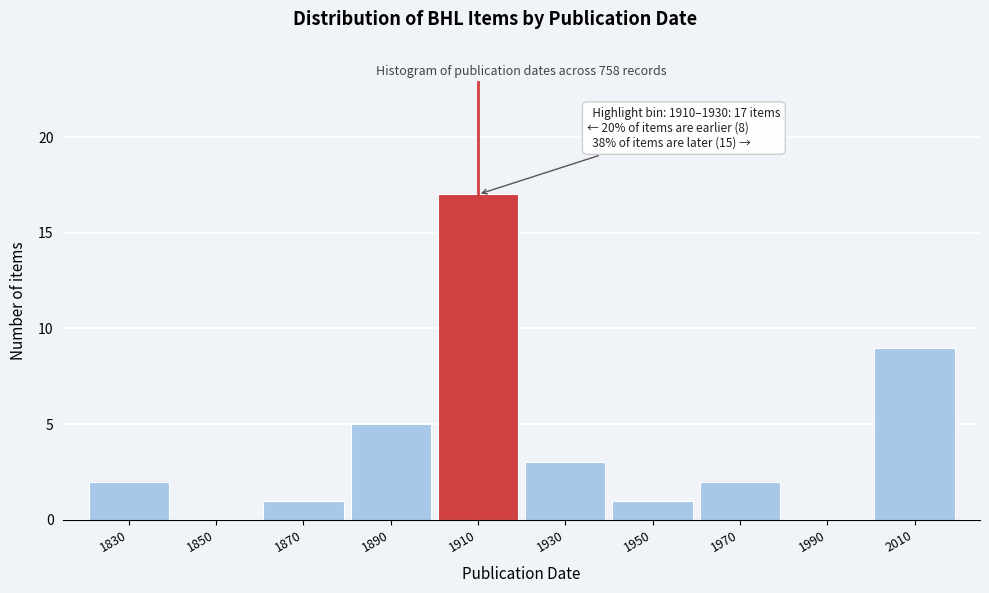

Reading left to right, list all the values displayed in this chart.

1830=2	1850=0	1870=1	1890=5	1910=17	1930=3	1950=1	1970=2	1990=0	2010=9